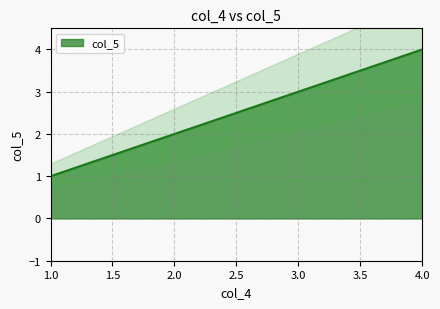

True or false: col_5 has more than 1 interior local peaks.

False